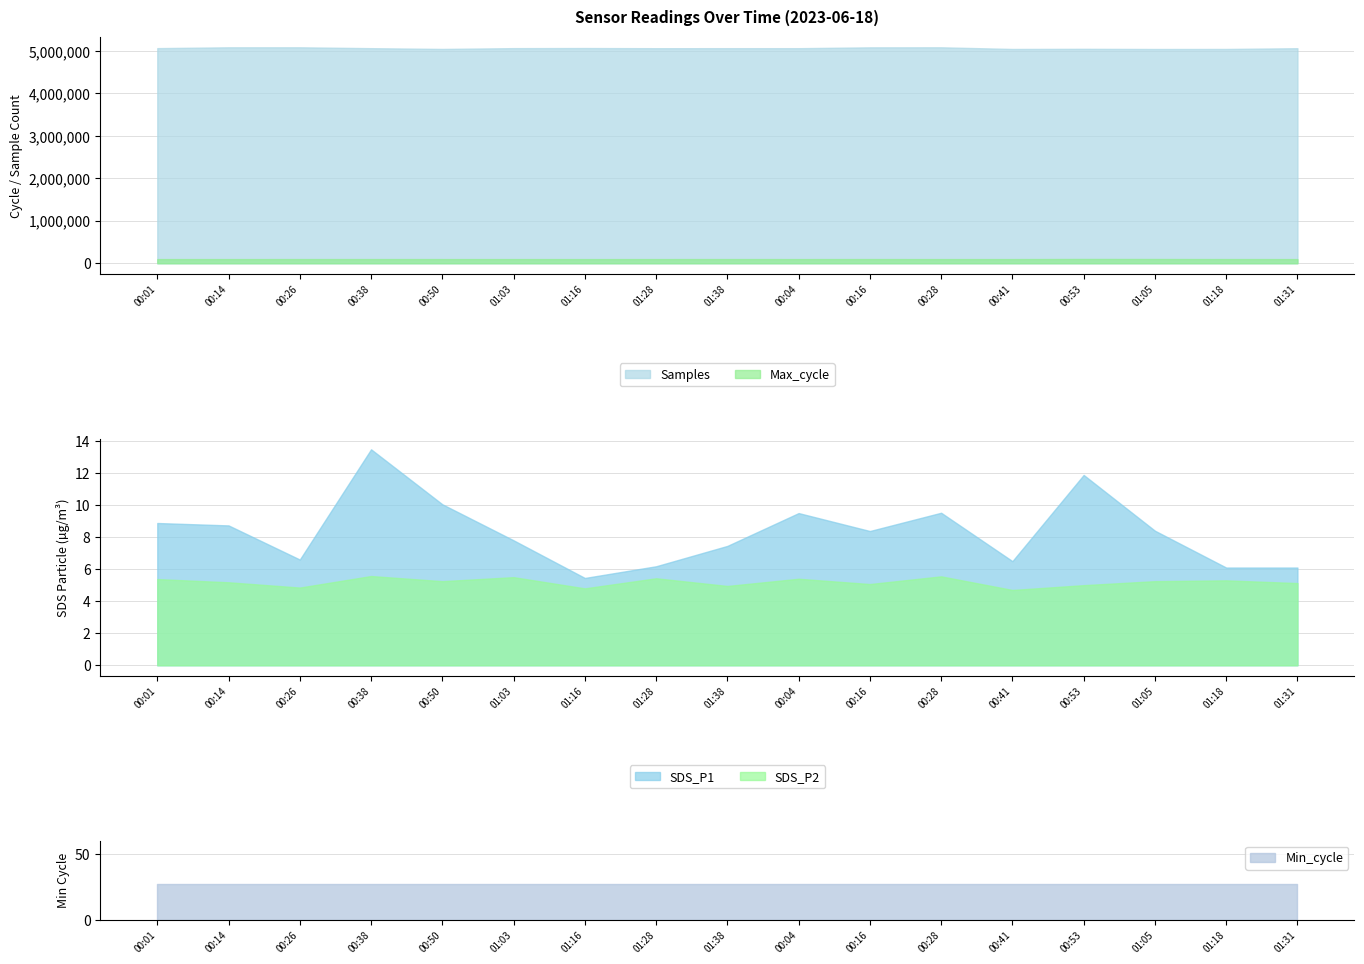

What is the average value of the Max_cycle series?

98857